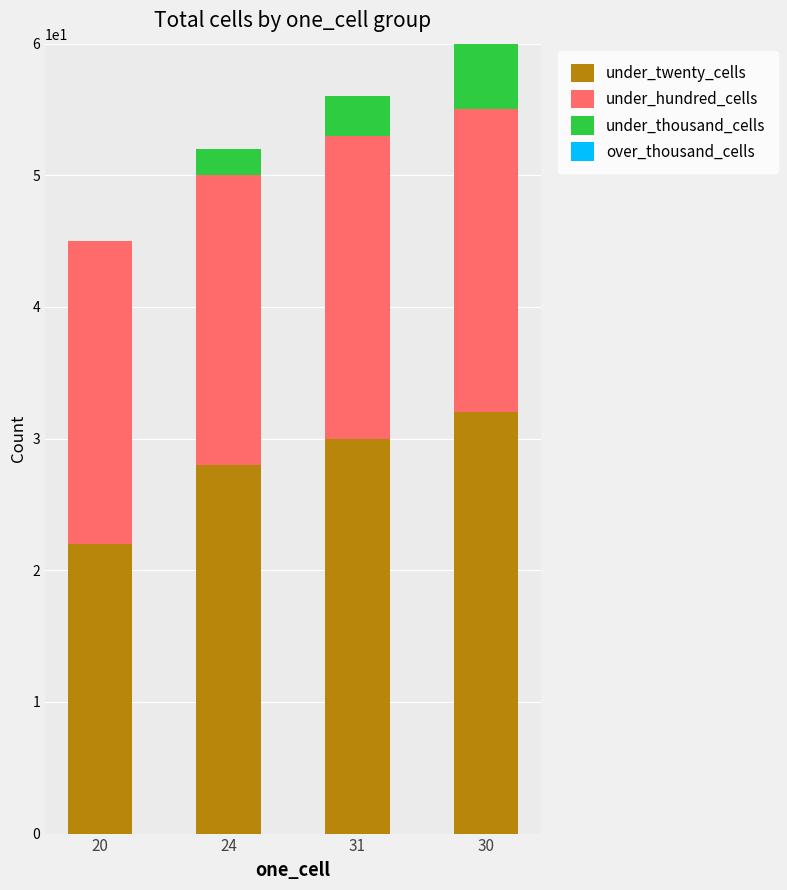

At which category is the sum across all series the highest?

30